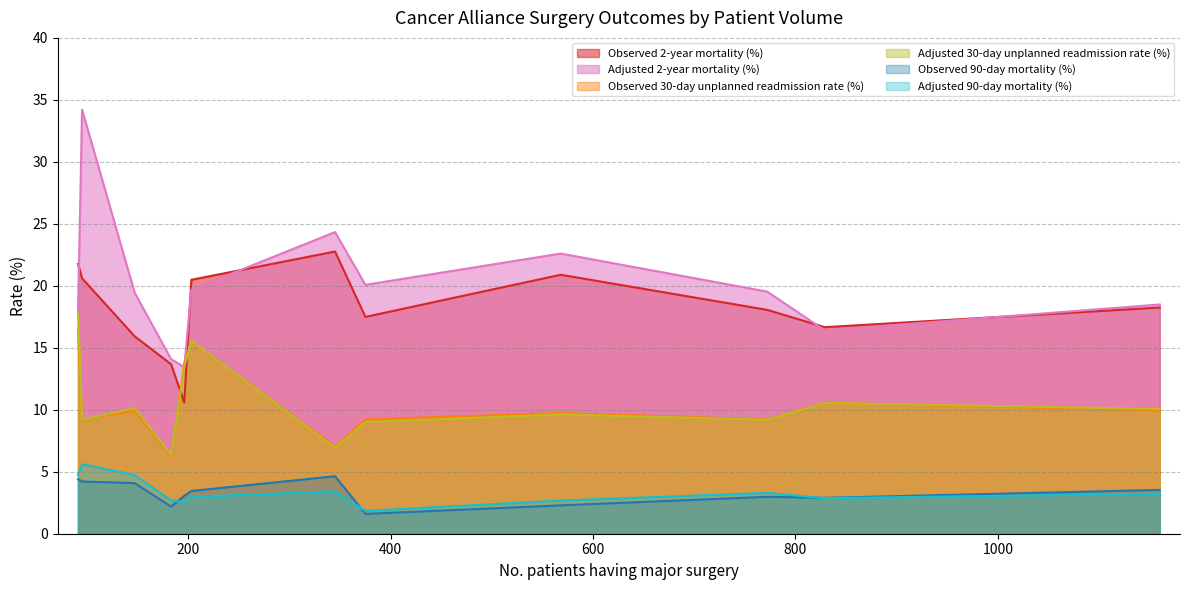

What is the average value of the Observed 90-day mortality (%) series?

3.3